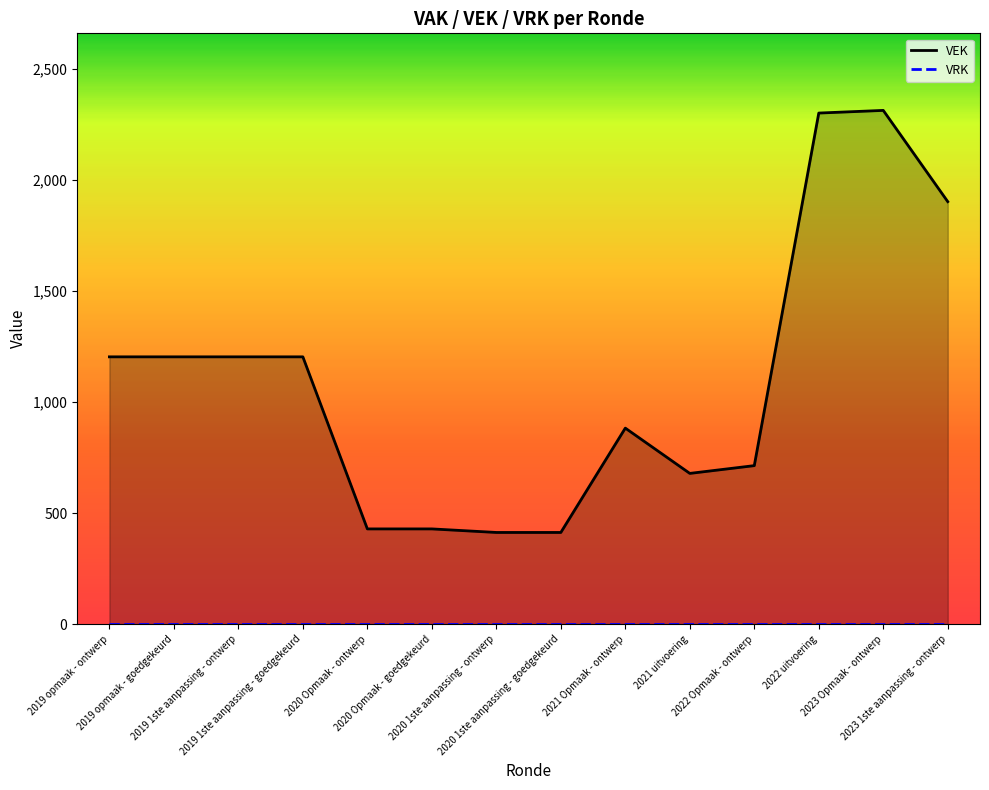

How many distinct data groups are displayed?

2